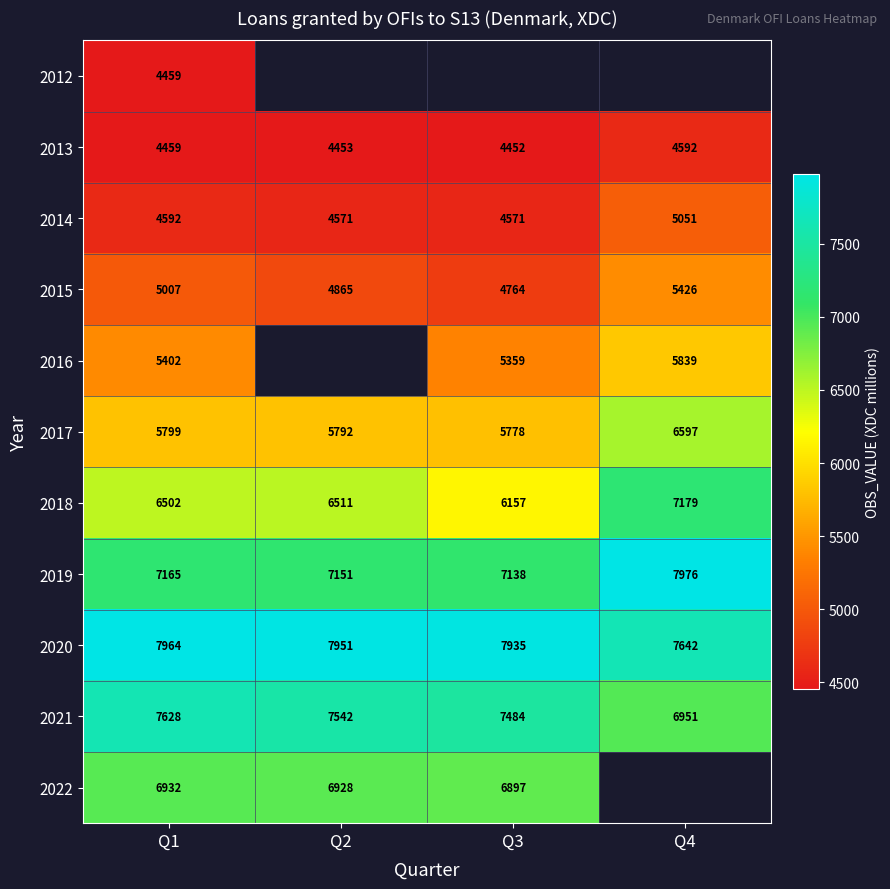

What is the lowest value of the 2021 series?

6951